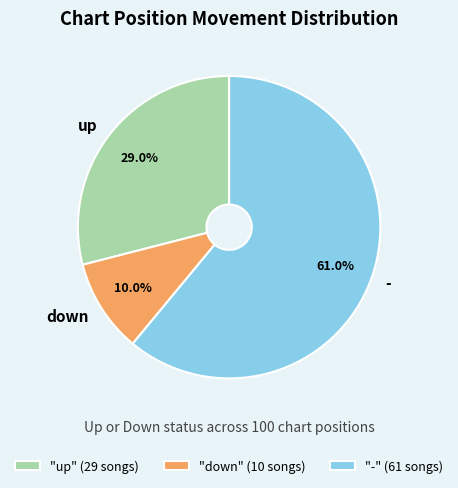

To the nearest percent, what is the combined percentage of down and up?

39%